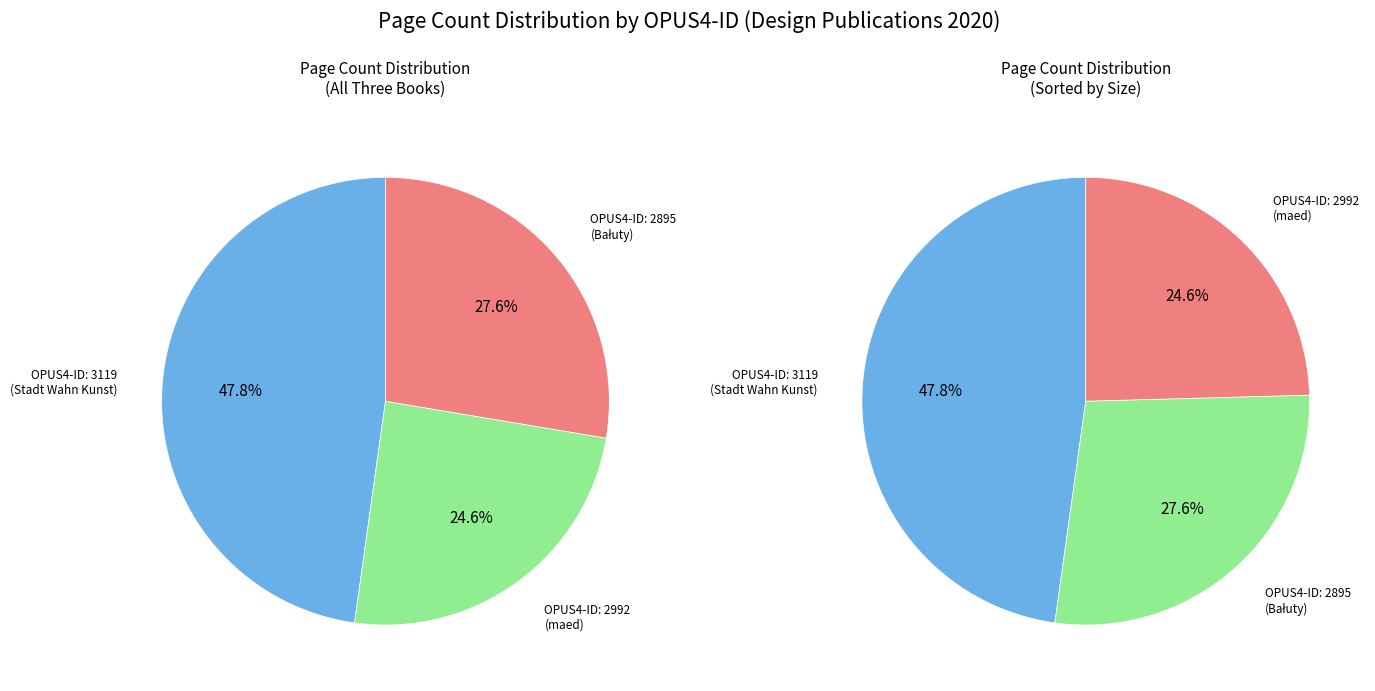

The 2895 slice represents 17% of the pie. True or false?

False